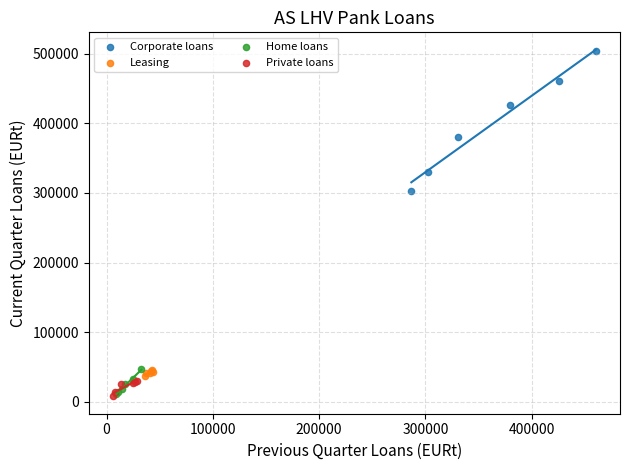

Which series has the largest Y range (max minus min)?

Corporate loans